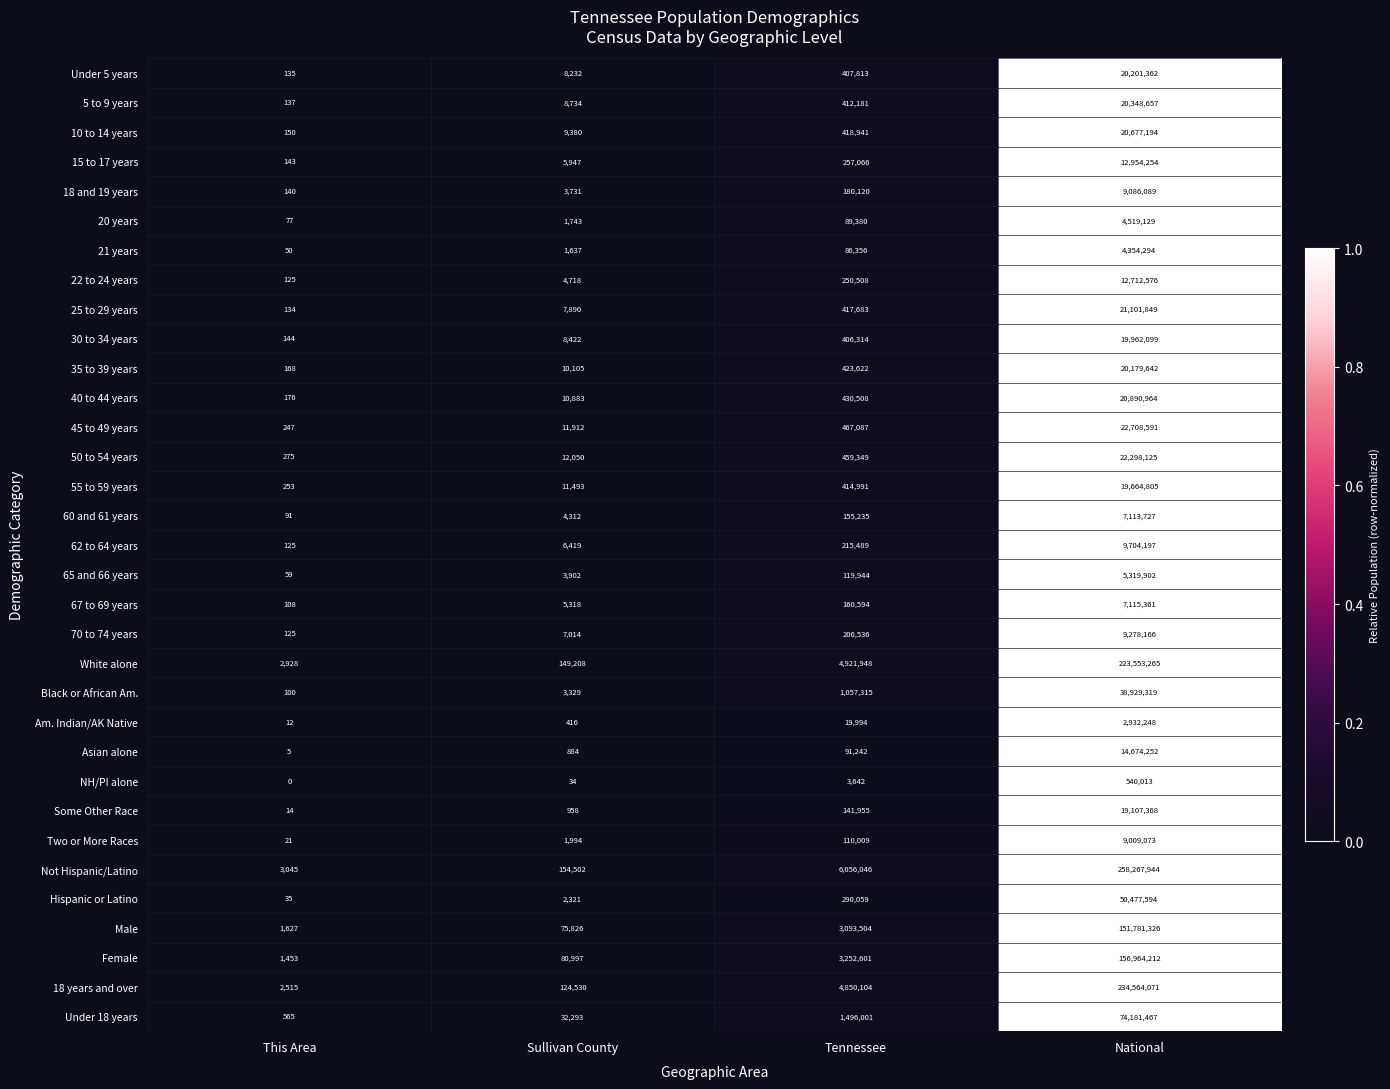

Read the Some Other Race value at Tennessee, to the nearest 50.

141950